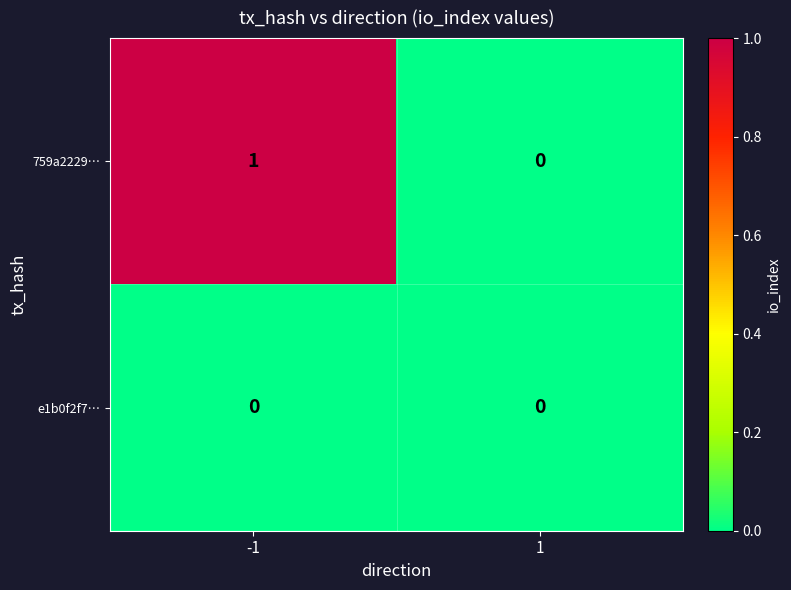

List the series in order of their peak value, highest first.

759a2229…, e1b0f2f7…